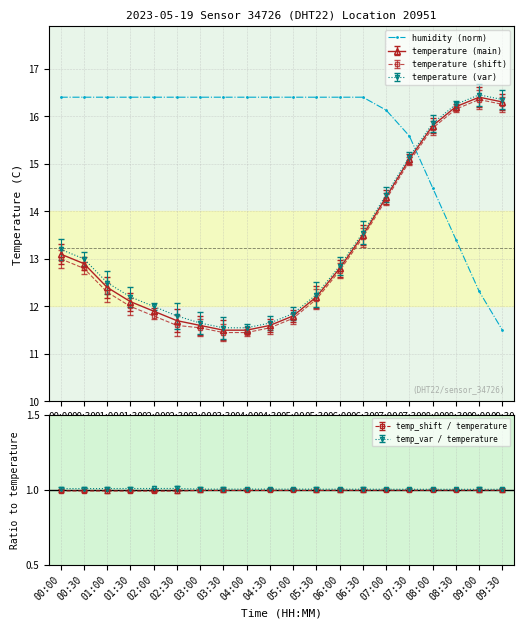

At which category does the chart reach its peak across all series?

00:00